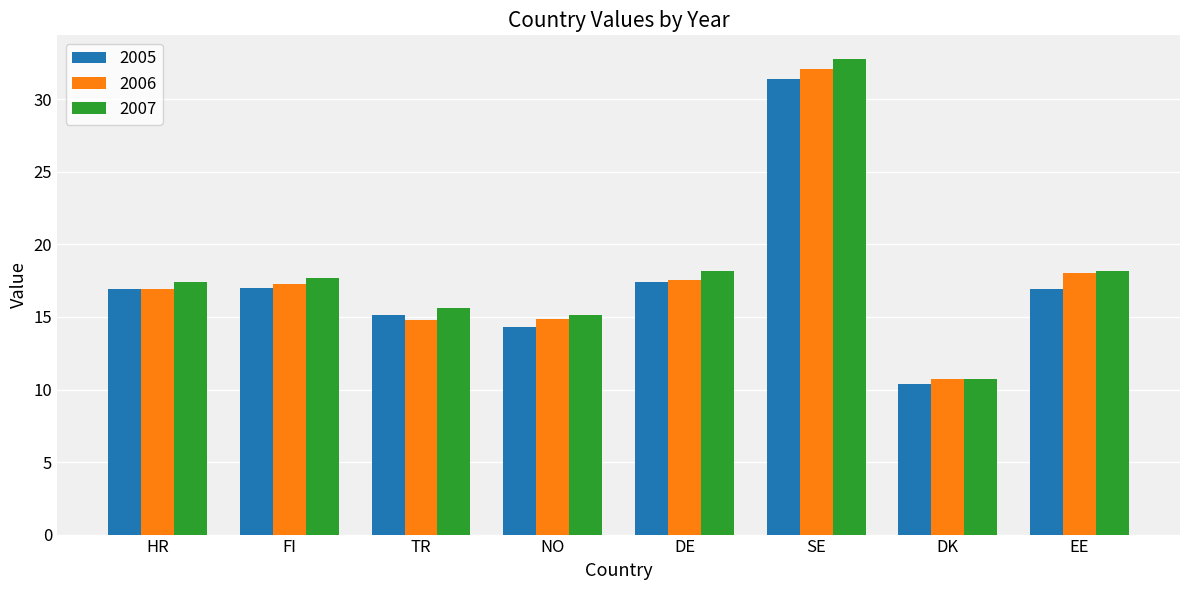

What is the label of the 6th bar from the right?

TR